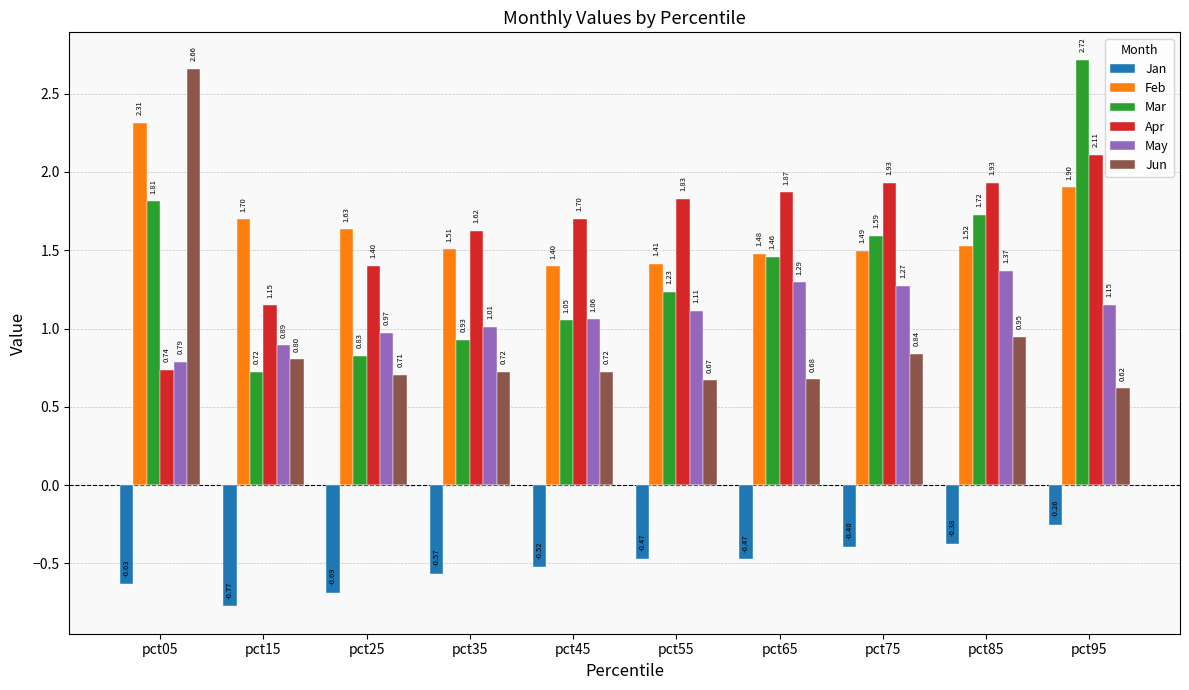

At which category is the sum across all series the highest?

pct95